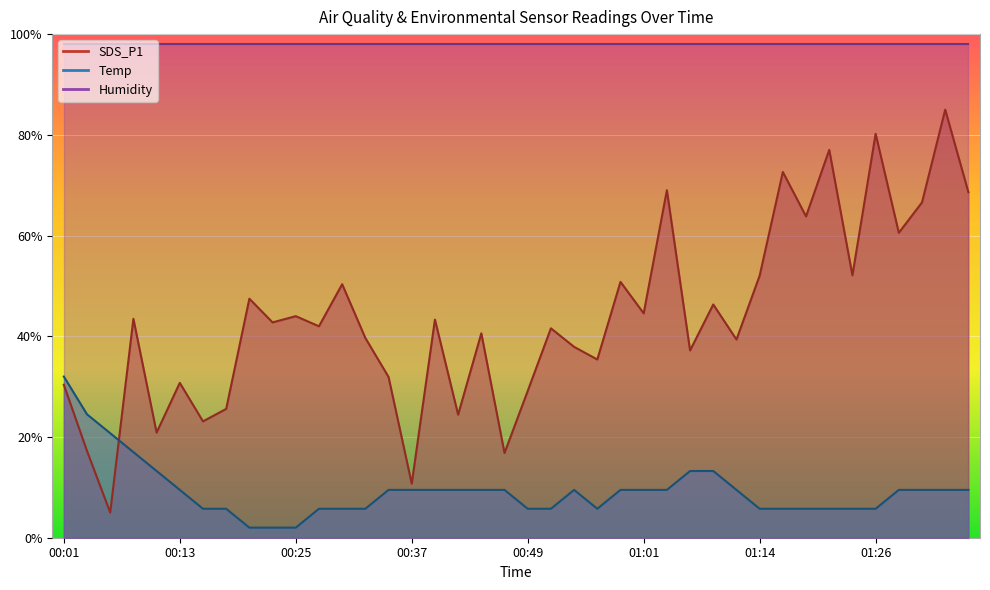

Is the value of SDS_P1 at 01:04 greater than the value of Temp at 01:06?

Yes